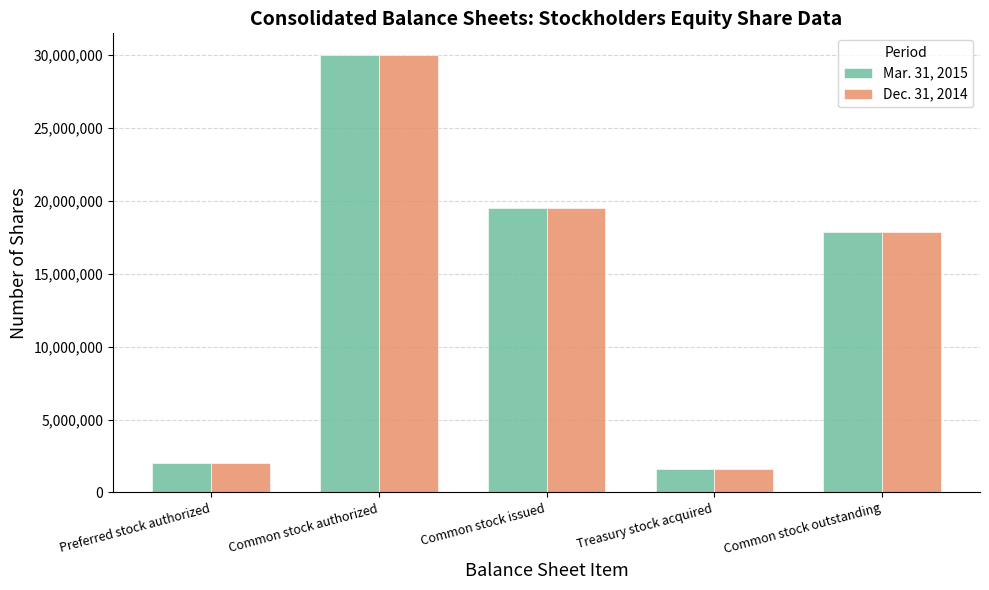

Which category has the lowest value in the Mar. 31, 2015 series?

Treasury stock acquired